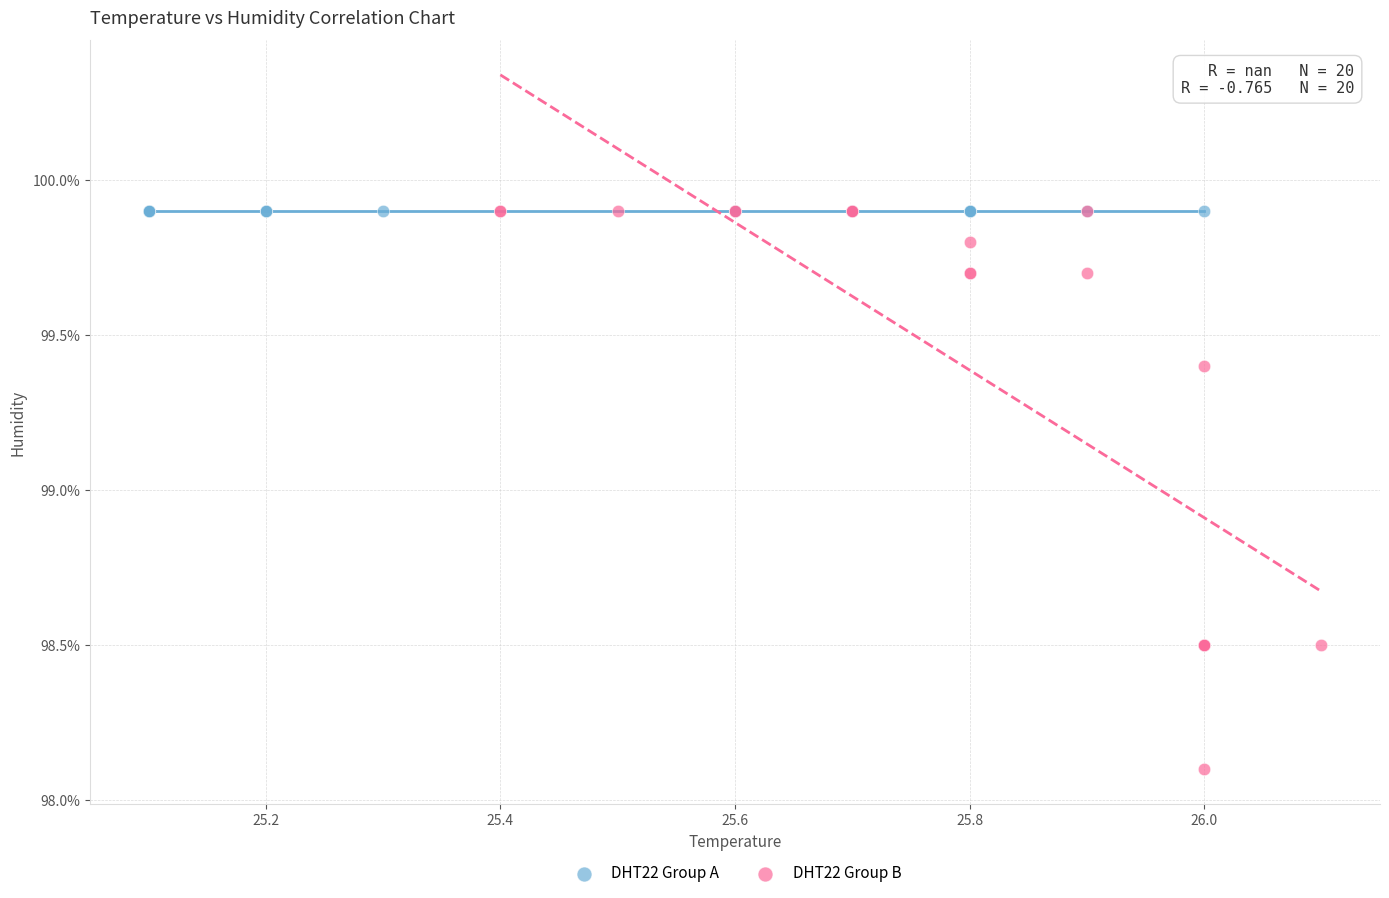

Which series contains the lowest Y value?

DHT22 Group B